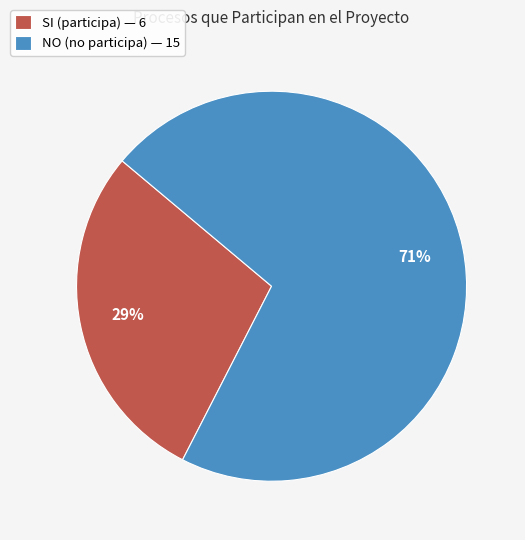

Between SI (participa) — 6 and NO (no participa) — 15, which is larger?

NO (no participa) — 15